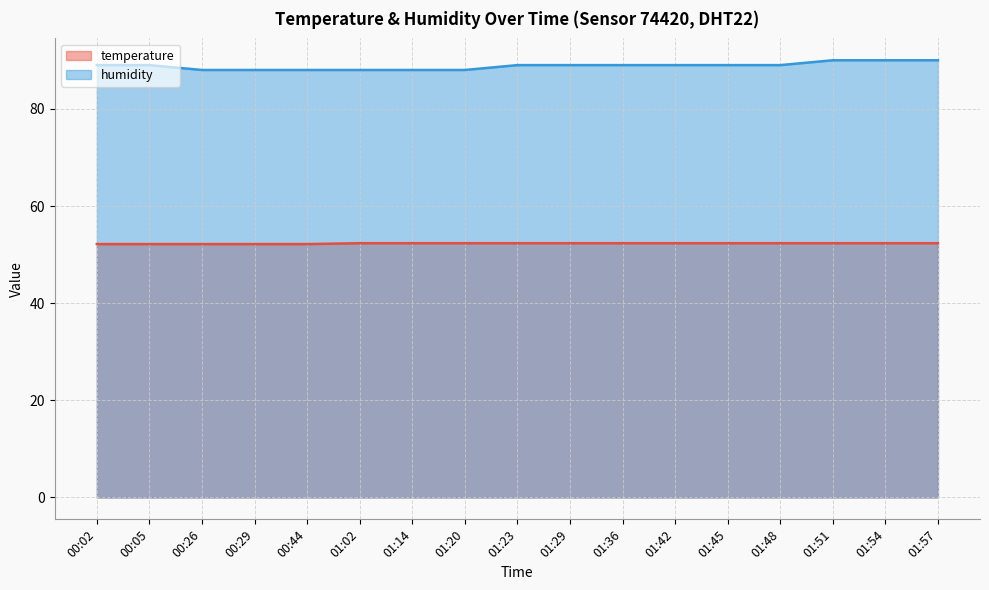

At 01:51, list the series in order from largest to smallest.

humidity, temperature